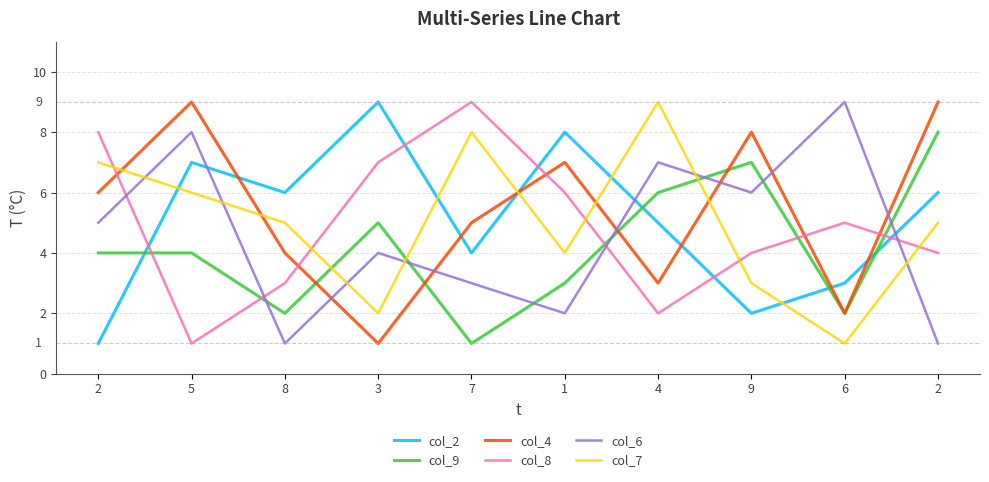

Between 2 and 5, which series saw the biggest shift?

col_8